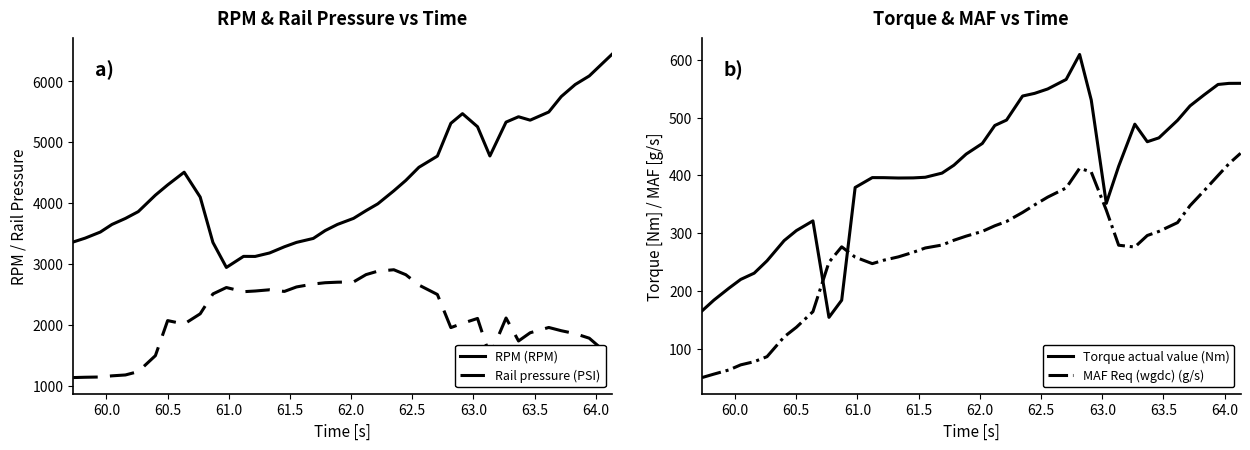

True or false: Rail pressure (PSI) and RPM (RPM) cross at least once.

False